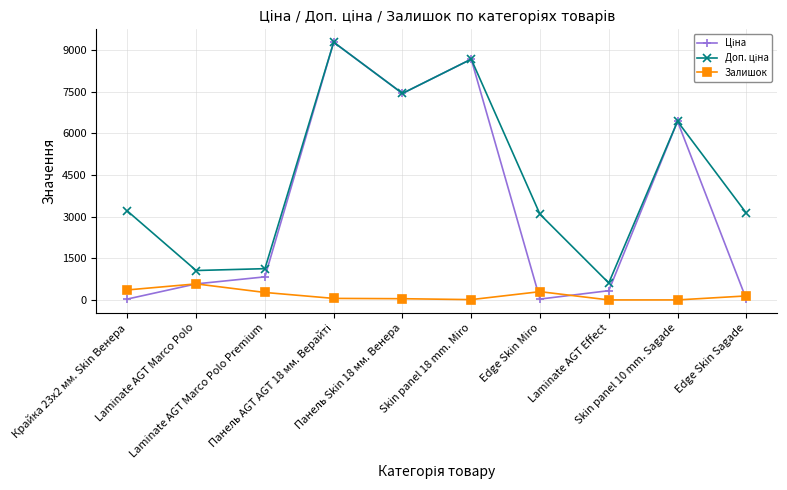

What is the greatest value displayed?

9290.5